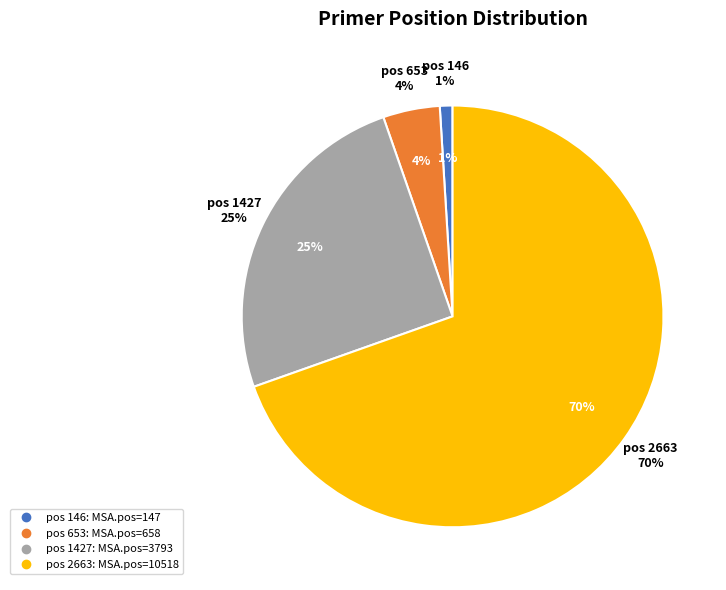

Rank the categories by value from lowest to highest.

146, 653, 1427, 2663